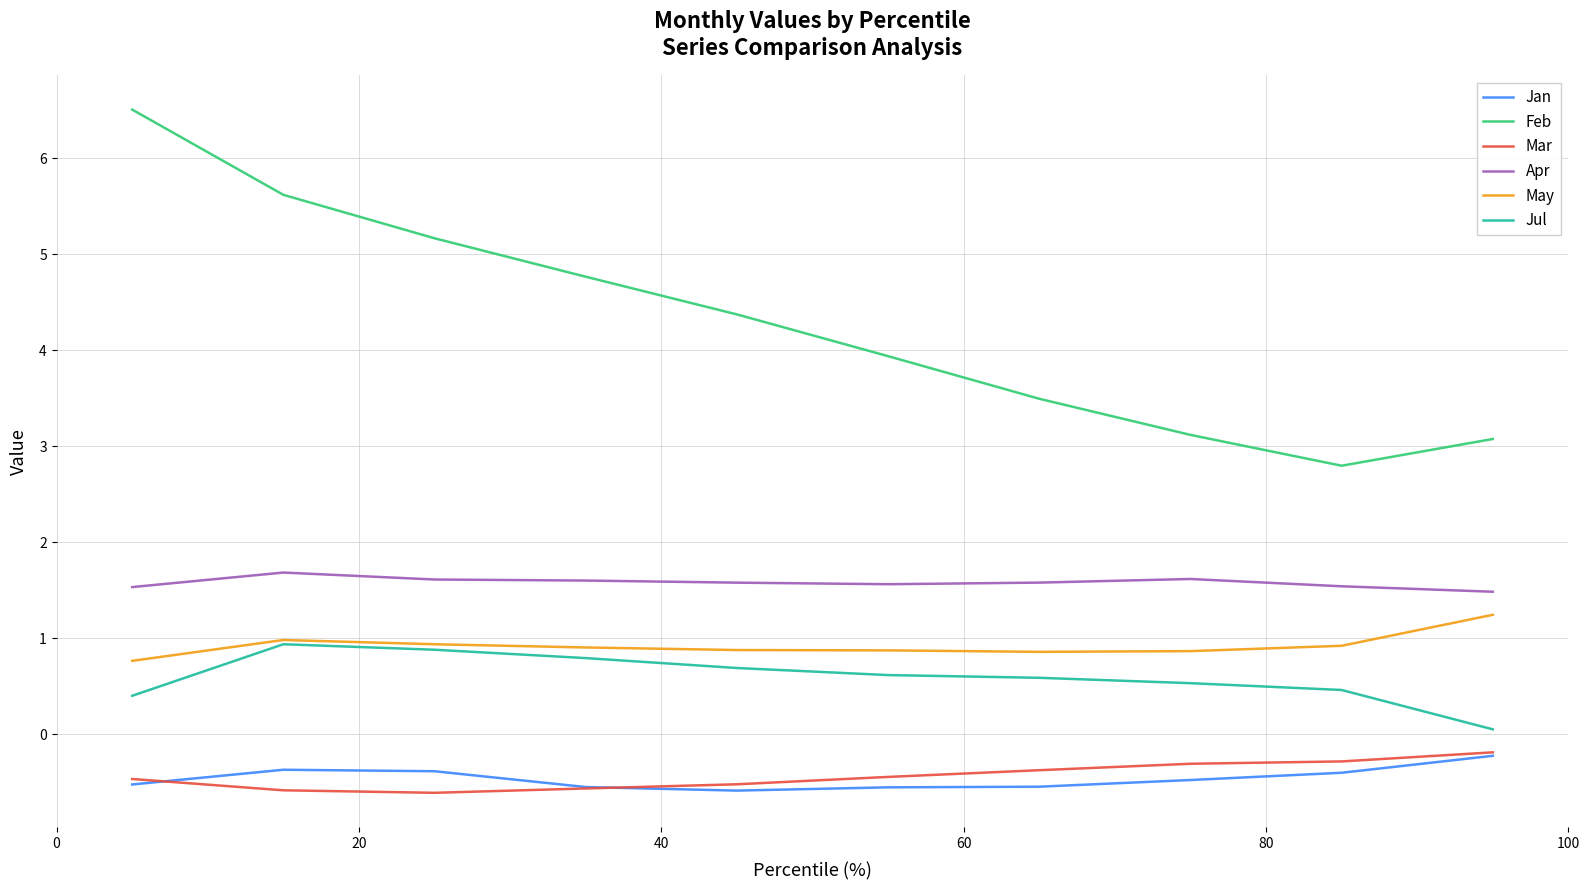

Does the chart have visible grid lines?

Yes